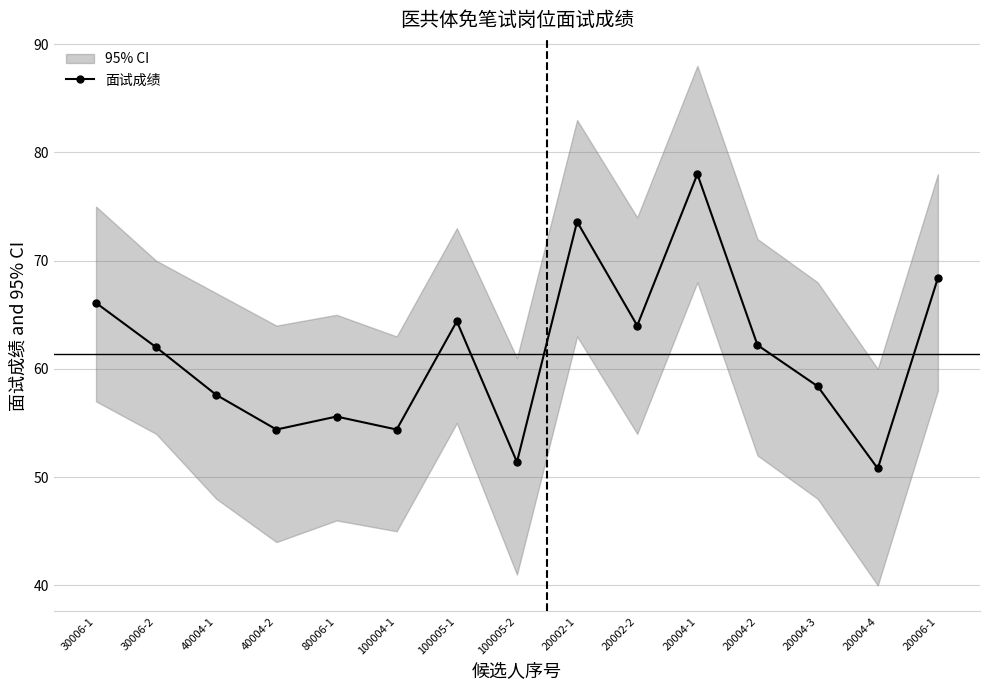

What is the ratio of the value at 40004-1 to the value at 20004-4?

1.1